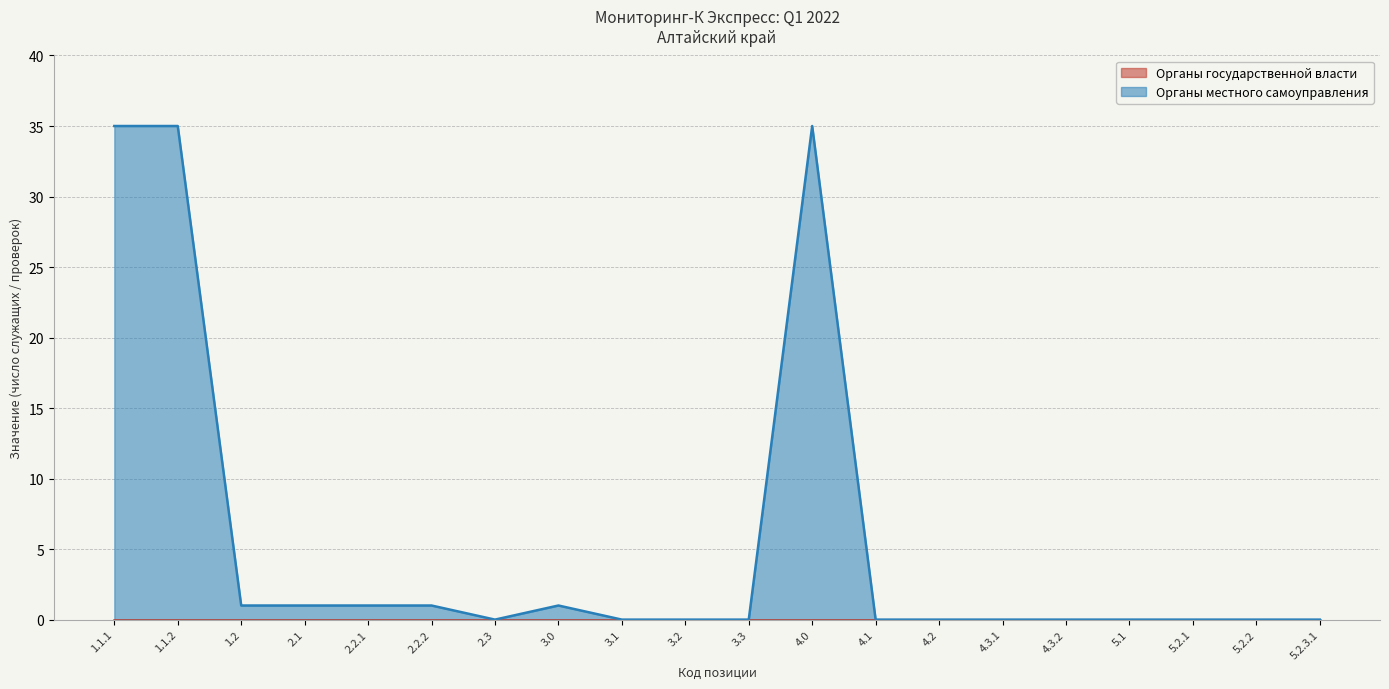

Reading left to right, transcribe all the data shown in this chart.

1.1.1=35	1.1.2=35	1.2=1	2.1=1	2.2.1=1	2.2.2=1	2.3=0	3.0=1	3.1=0	3.2=0	3.3=0	4.0=35	4.1=0	4.2=0	4.3.1=0	4.3.2=0	5.1=0	5.2.1=0	5.2.2=0	5.2.3.1=0